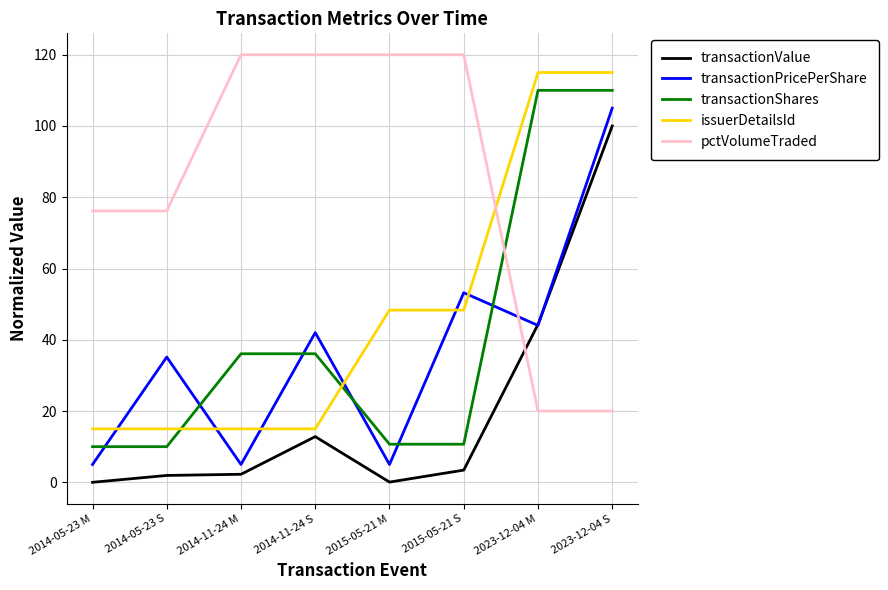

Where do pctVolumeTraded and transactionValue first cross each other?

2015-05-21 S and 2023-12-04 M